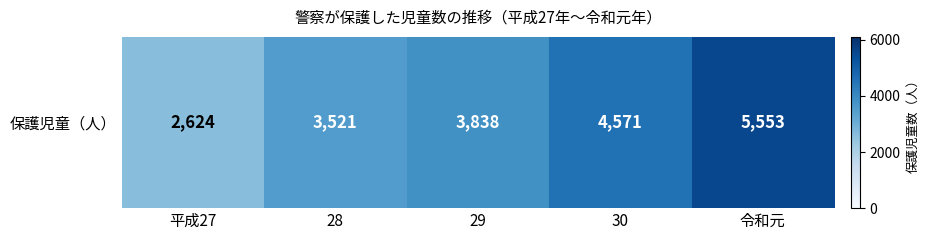

Which label corresponds to the smallest value in the chart?

平成27